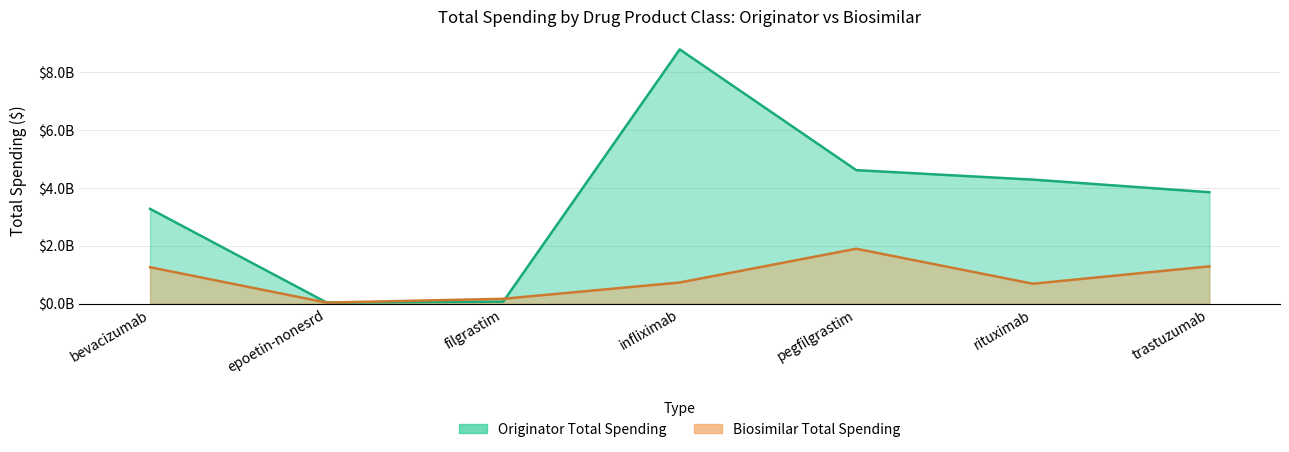

Read the Originator Total Spending value at pegfilgrastim.

4609990001.3